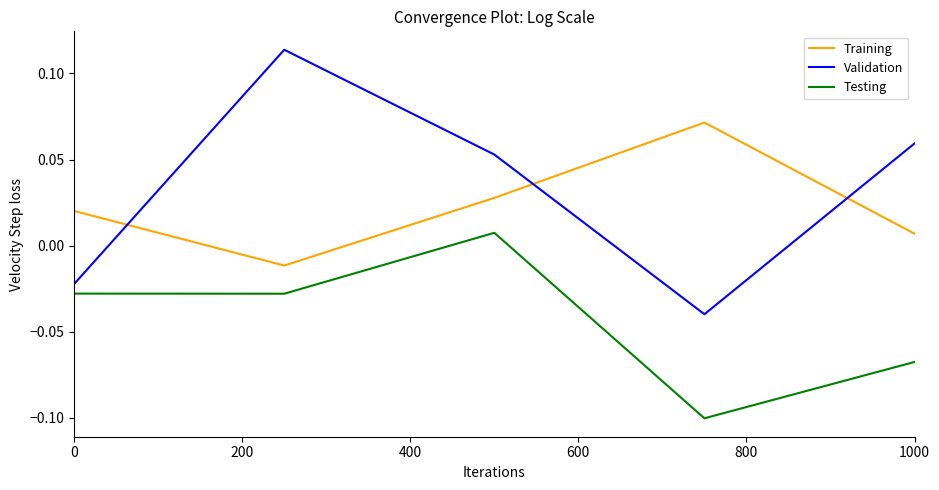

How many lines are shown in the chart?

3